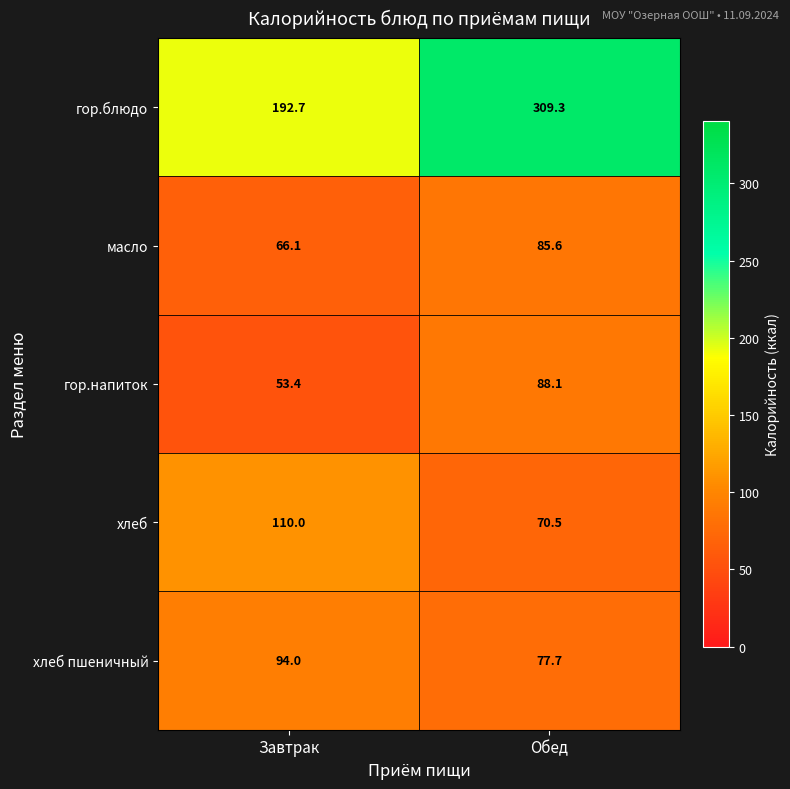

Reading left to right, transcribe all the data shown in this chart.

гор.блюдо: Завтрак=192.7	Обед=309.3
масло: Завтрак=66.1	Обед=85.6
гор.напиток: Завтрак=53.4	Обед=88.1
хлеб: Завтрак=110.0	Обед=70.5
хлеб пшеничный: Завтрак=94.0	Обед=77.7